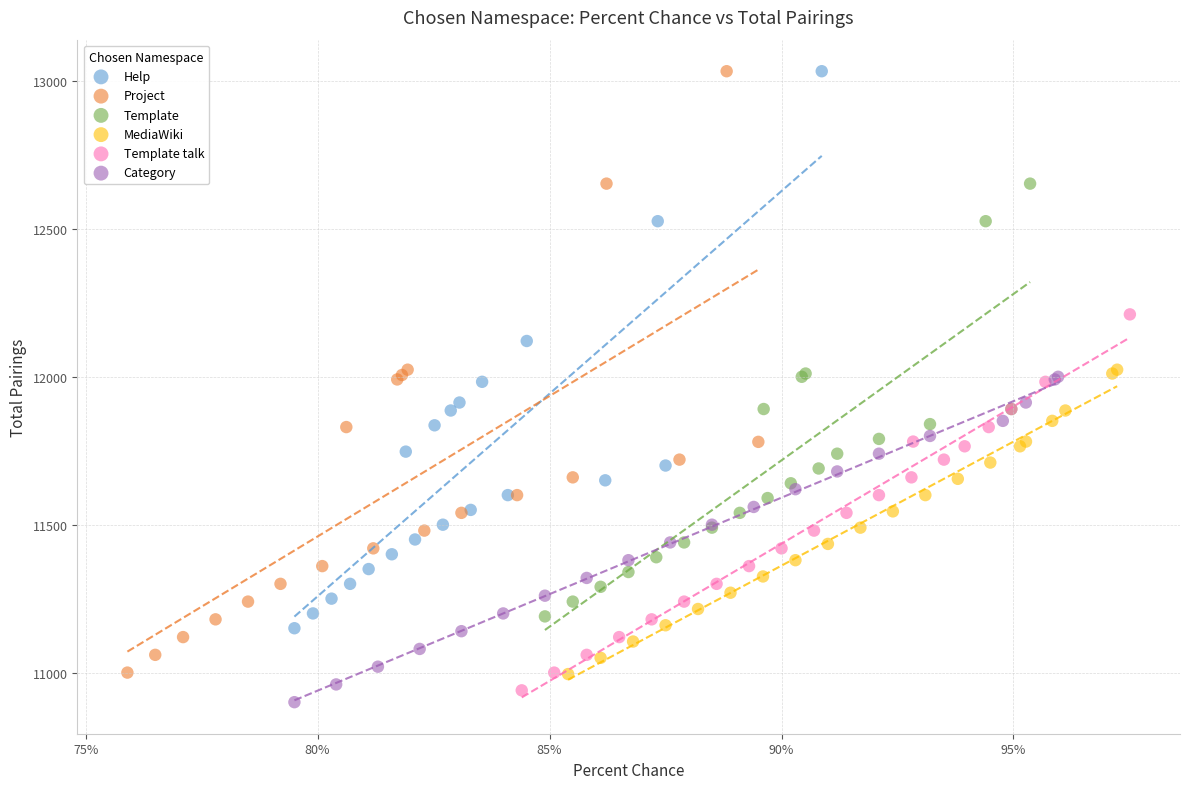

What are all the series names shown in the legend?

Help, Project, Template, MediaWiki, Template talk, Category